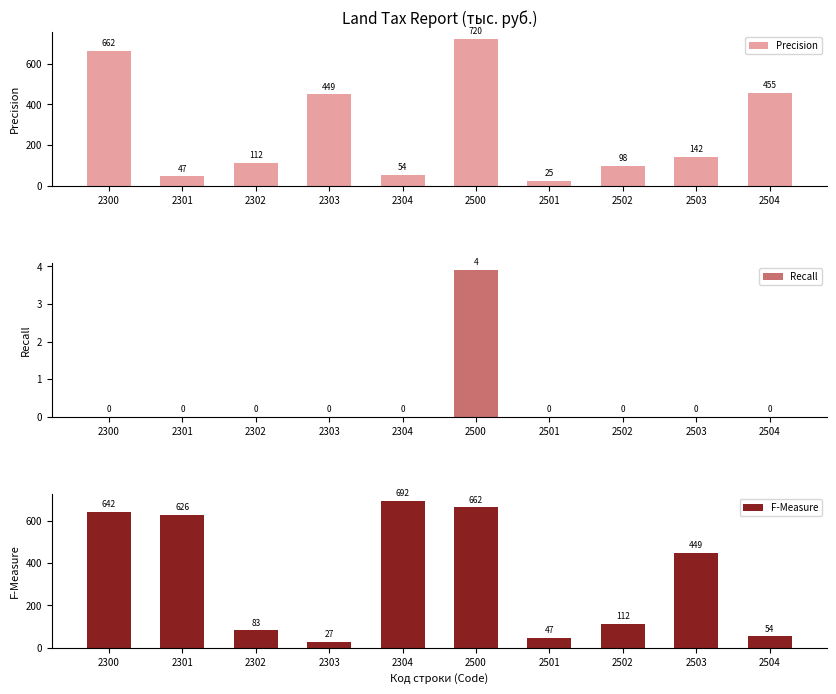

The Recall series shows 3.9 at 2500. True or false?

True